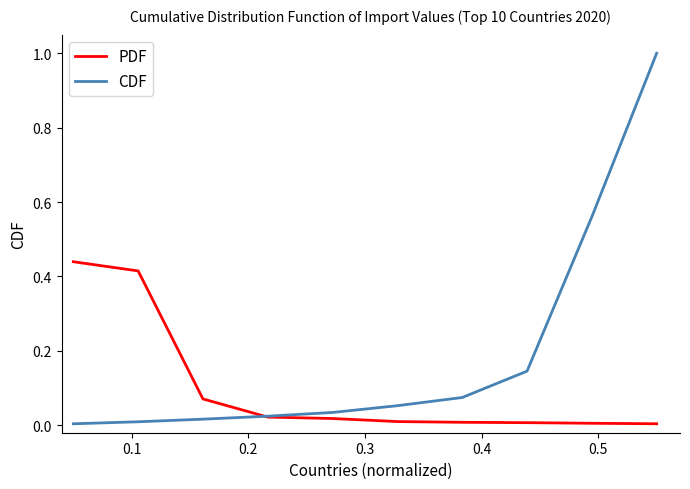

How many times do CDF and PDF cross each other?

1